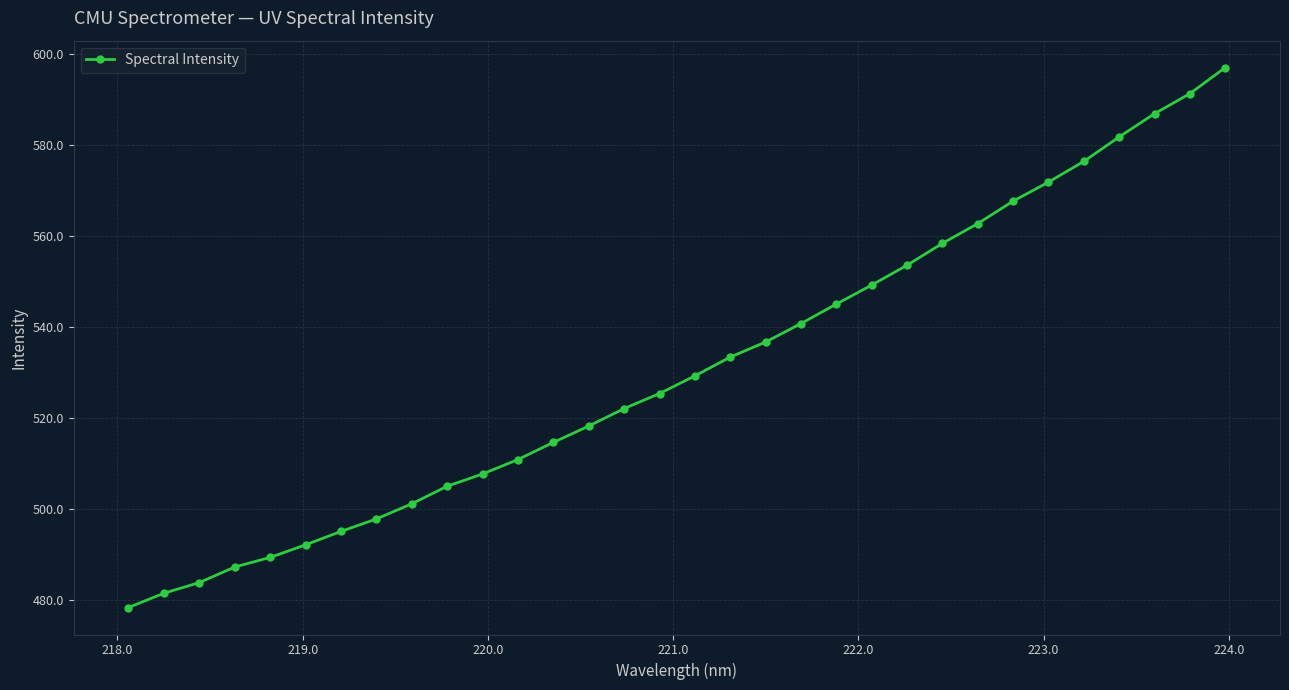

What is the smallest value displayed?

478.4